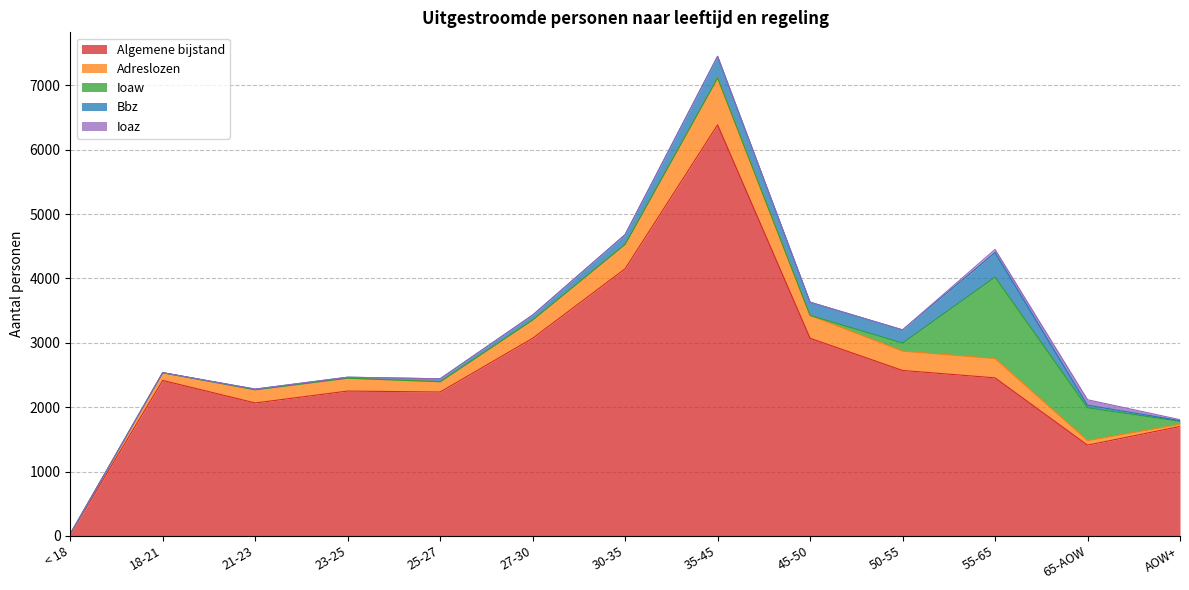

Where is the first local maximum for Ioaz?

65-AOW